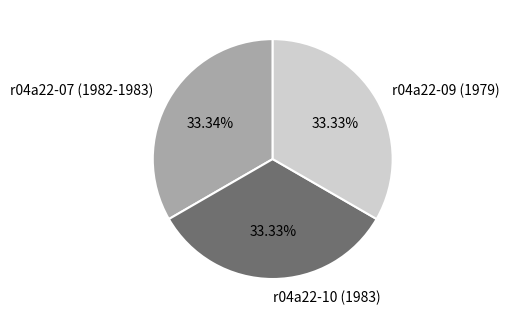

Is the sum of r04a22-07 (1982-1983) and r04a22-09 (1979) greater than half?

Yes